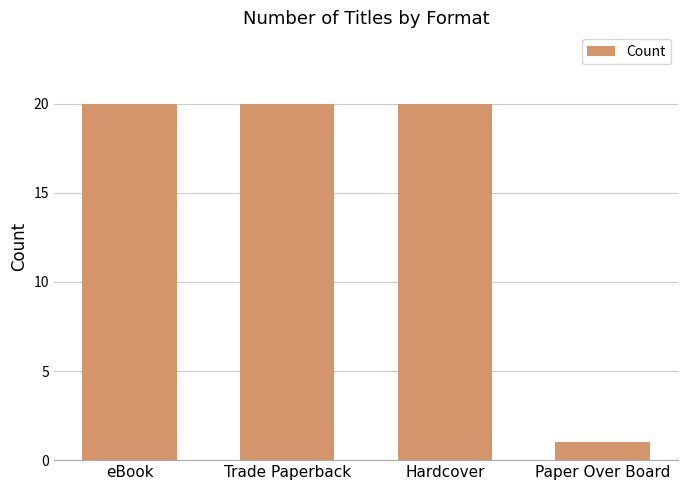

What is the minimum value shown in the chart?

1